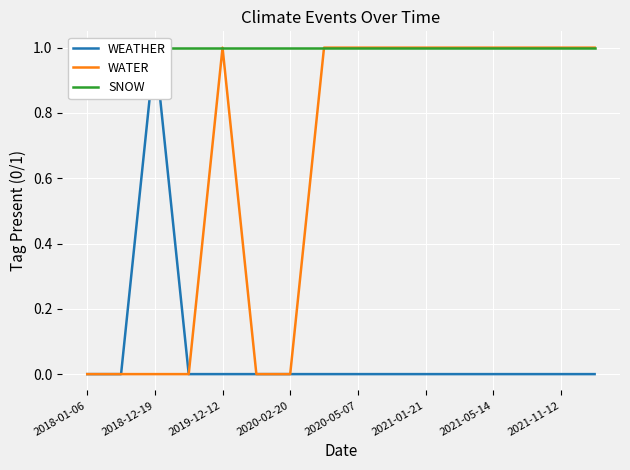

True or false: WATER and SNOW cross at least once.

False